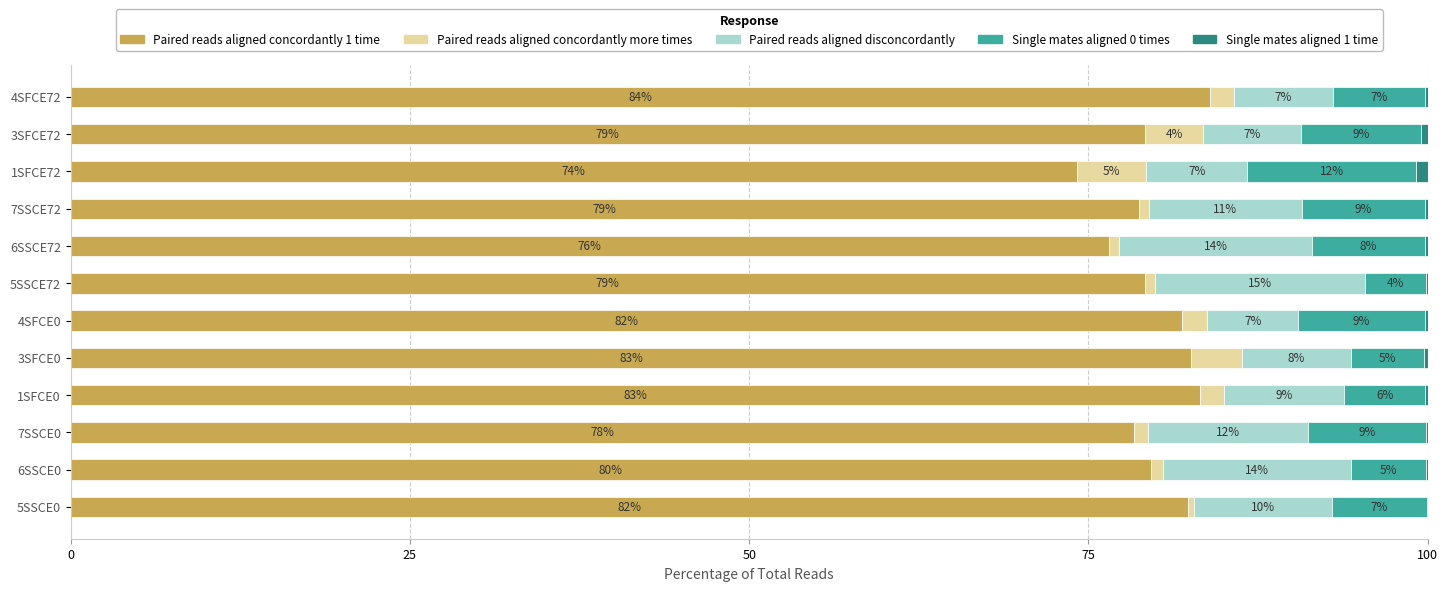

What is the maximum value for Paired reads aligned concordantly 1 time?

84.0